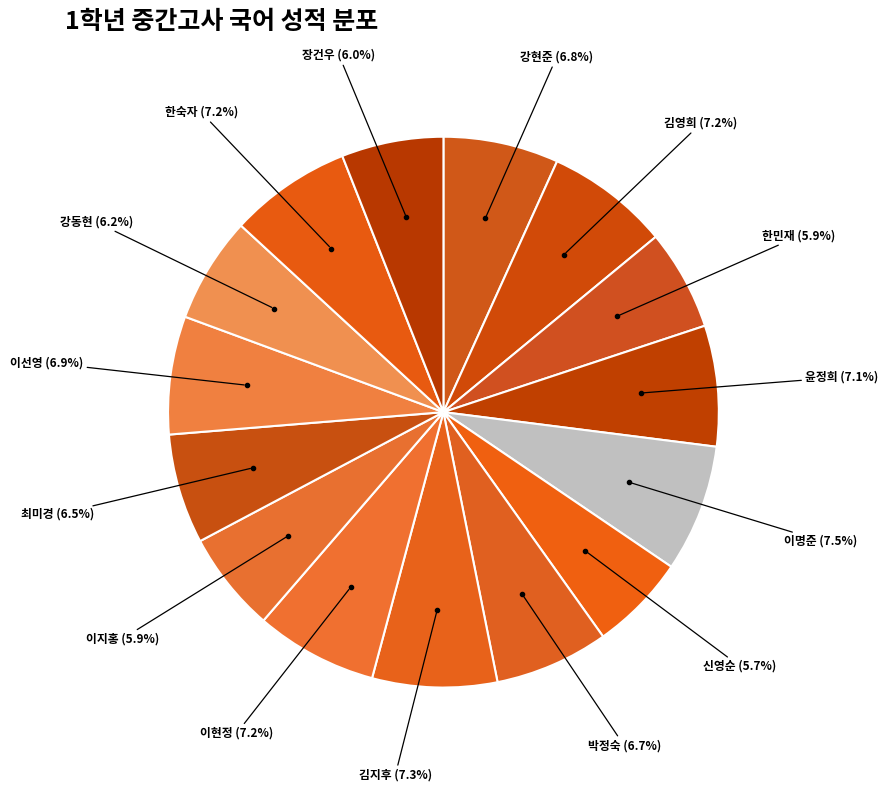

Combined, do 최미경 and 이현정 account for over 50%?

No